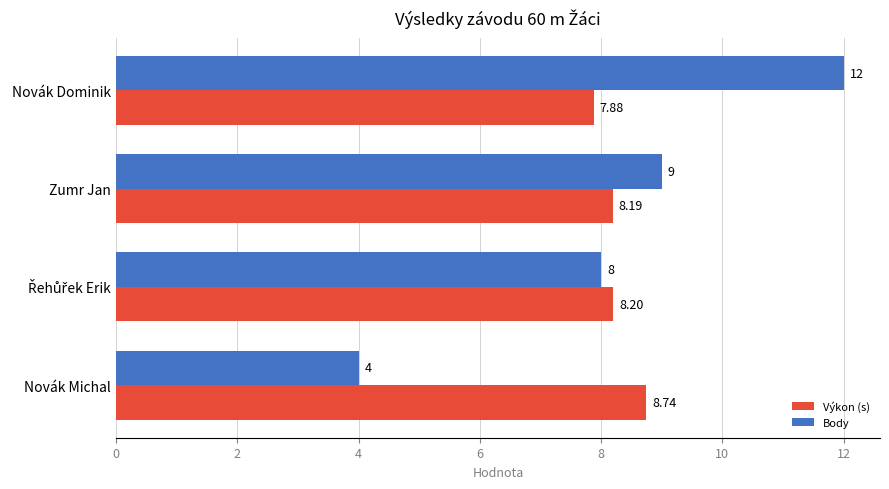

Rank the series by their average value, from lowest to highest.

Body, Výkon (s)